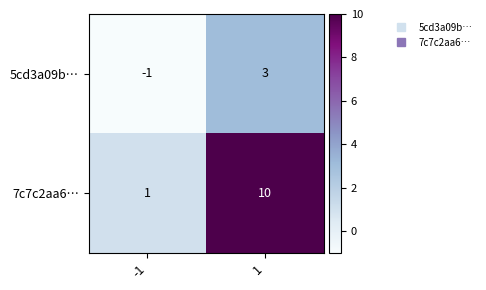

List the series in order of their peak value, highest first.

7c7c2aa6…, 5cd3a09b…